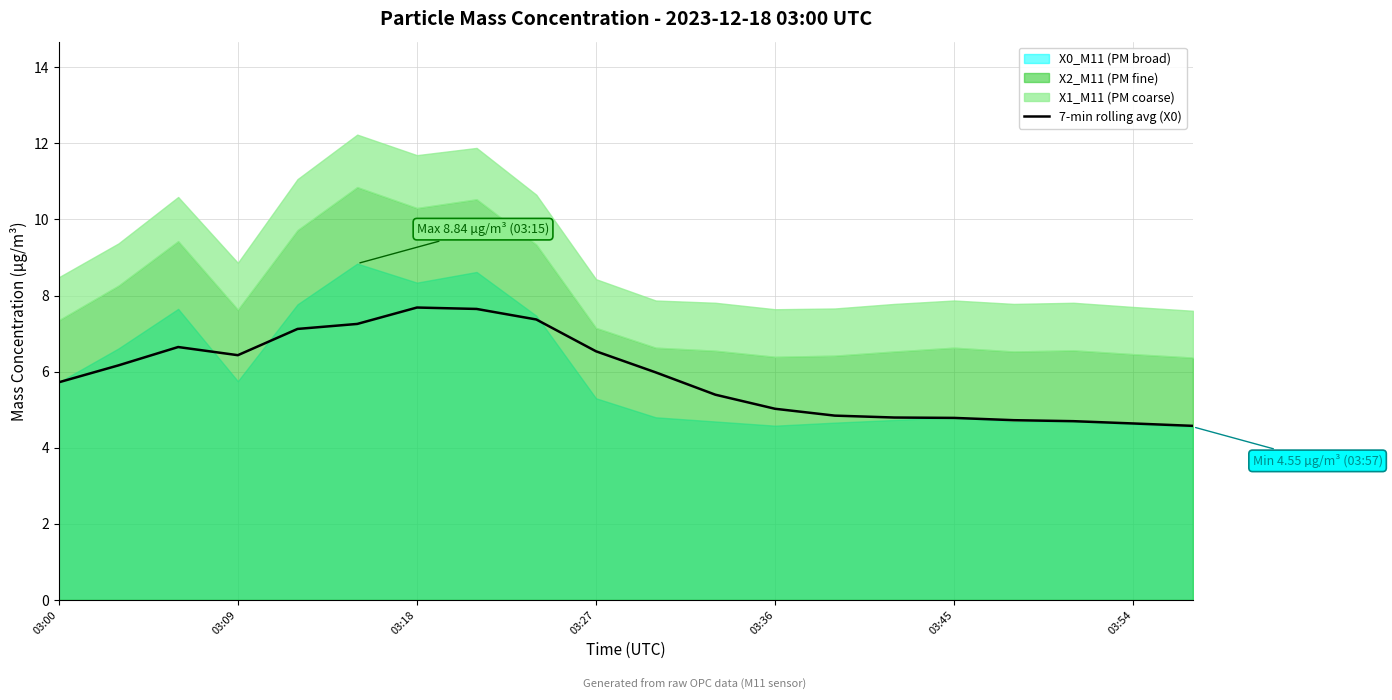

How many values are below 5?

7